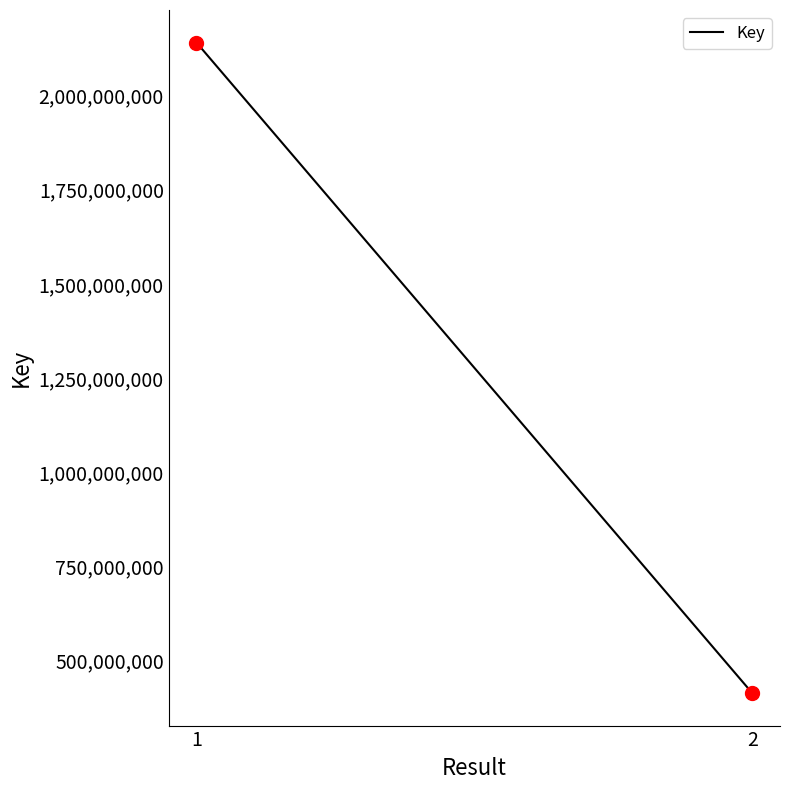

What is the range of Y values (max minus min)?

1726653835